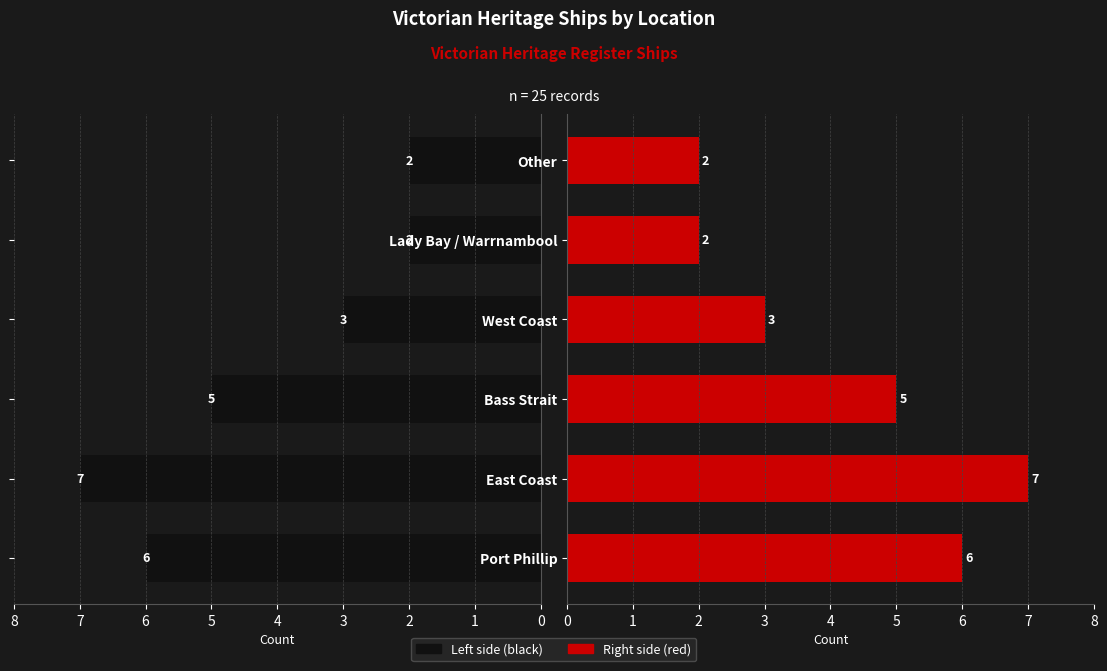

What is the sum of the Count (Left) values at East Coast and Port Phillip?

13